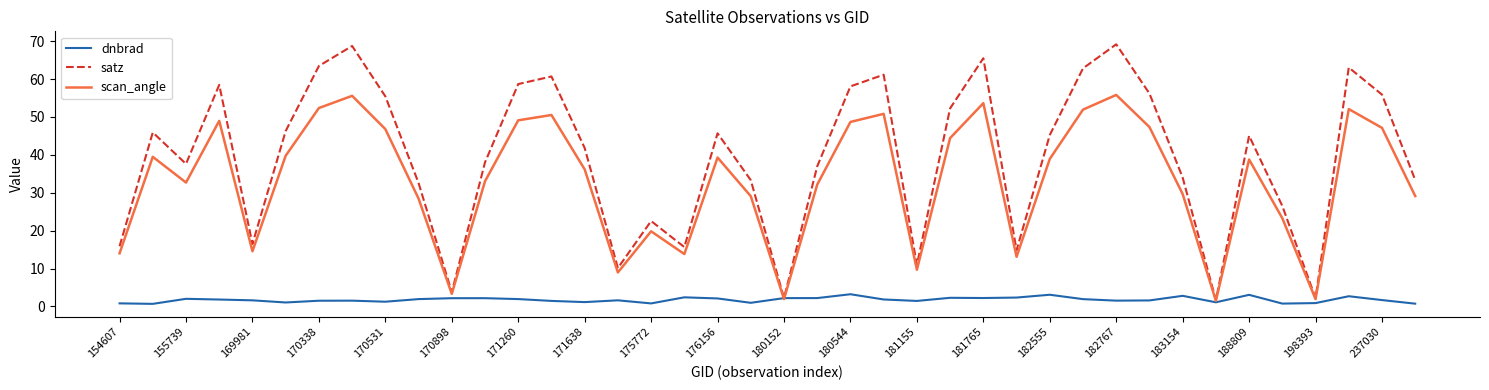

After their last crossing, which series has the higher values: dnbrad or scan_angle?

scan_angle